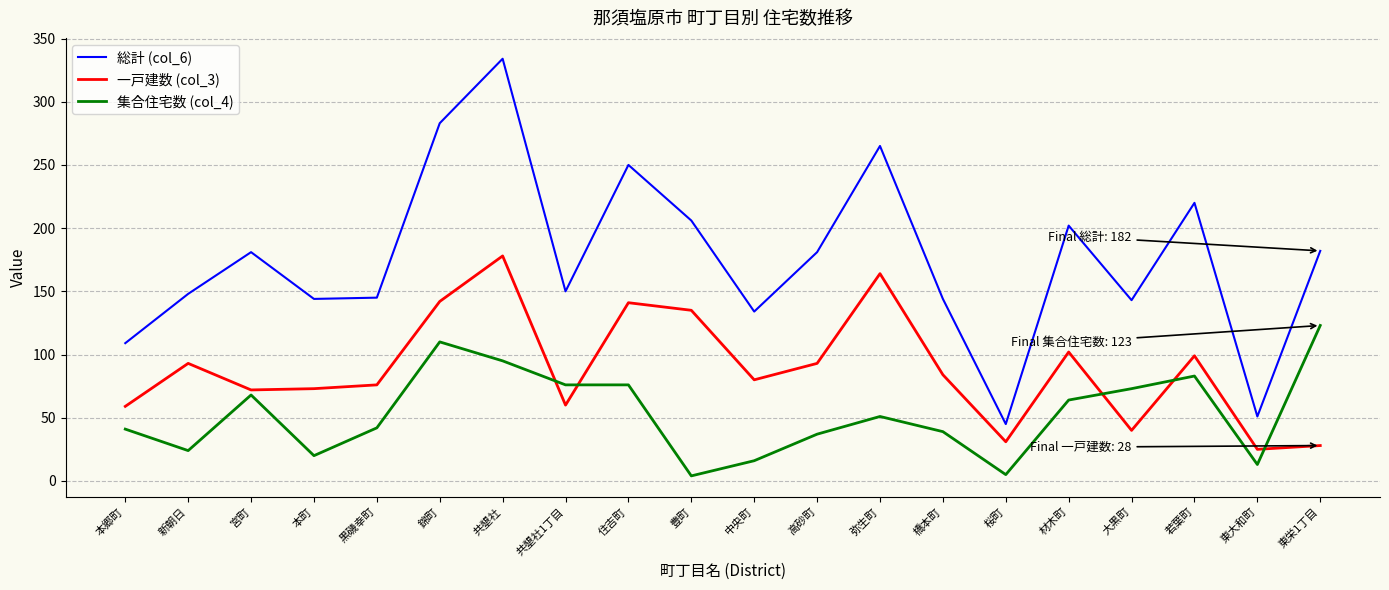

Is the value of 集合住宅数 (col_4) at 大黒町 greater than the value of 一戸建数 (col_3) at 共墾社?

No